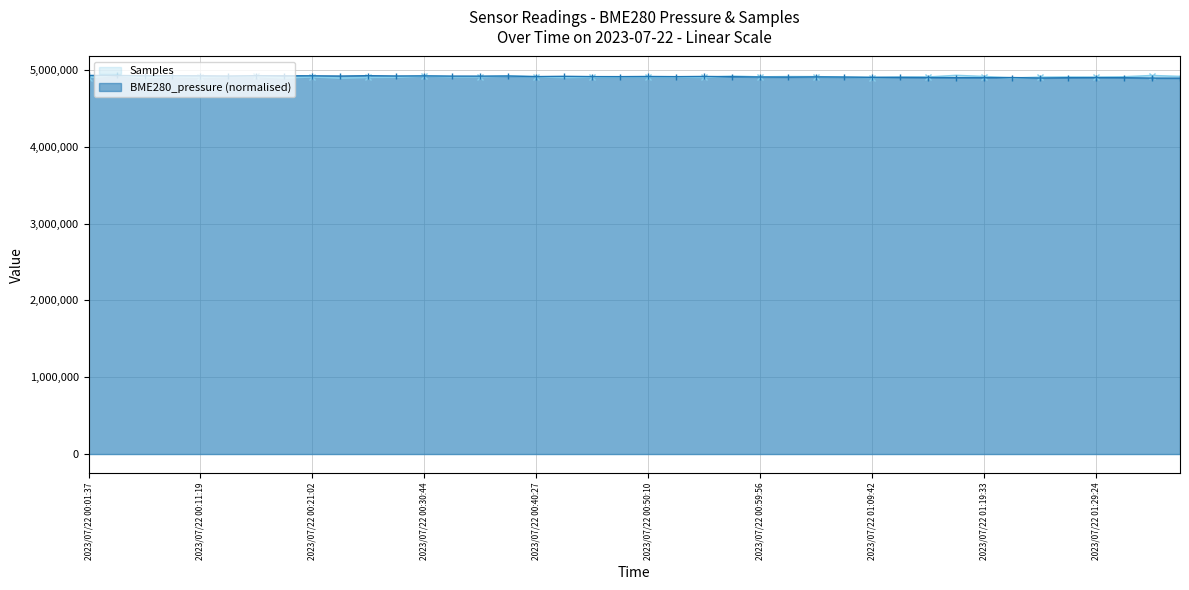

Reading left to right, list all the values displayed in this chart.

BME280_pressure: 4928787.0	4927828.9	4925468.1	4924984.7	4923810.8	4920612.7	4925442.2	4924268.3	4923664.1	4920694.7	4925308.4	4921277.4	4922554.9	4919939.5	4919564.0	4920871.7	4913776.4	4917349.9	4913452.7	4913008.2	4915153.2	4912913.2	4915515.7	4912088.9	4907950.0	4906534.4	4909624.5	4907017.7	4903931.9	4903336.3	4901329.4	4898955.7	4898670.8	4901368.3	4894842.7	4898942.7	4900453.3	4898778.7	4894260.0	4893276.0
Samples: 4901541.0	4928607.0	4899290.0	4913187.0	4906090.0	4912505.0	4914800.0	4895414.0	4909797.0	4893276.0	4902220.0	4905095.0	4919041.0	4909872.0	4909736.0	4919276.0	4911192.0	4900709.0	4905750.0	4908041.0	4910178.0	4907546.0	4902203.0	4918860.0	4909124.0	4912961.0	4912019.0	4905954.0	4900446.0	4906114.0	4907233.0	4928787.0	4914318.0	4895308.0	4905171.0	4907572.0	4905203.0	4910420.0	4926846.0	4915168.0